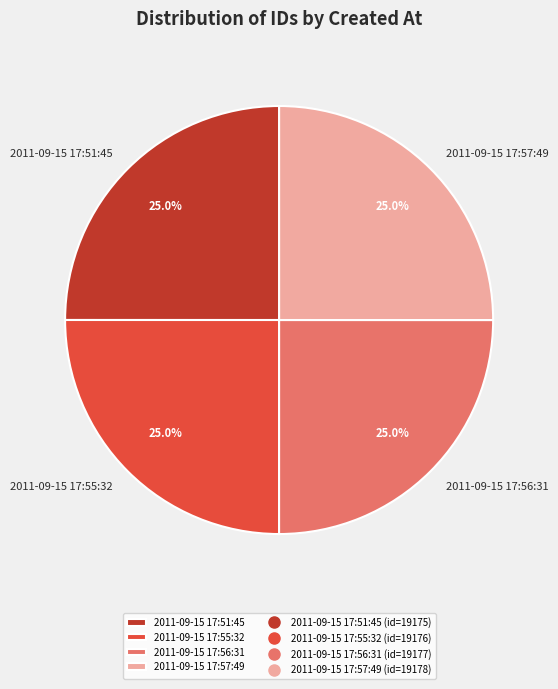

Is there any slice that represents more than half of the pie?

No